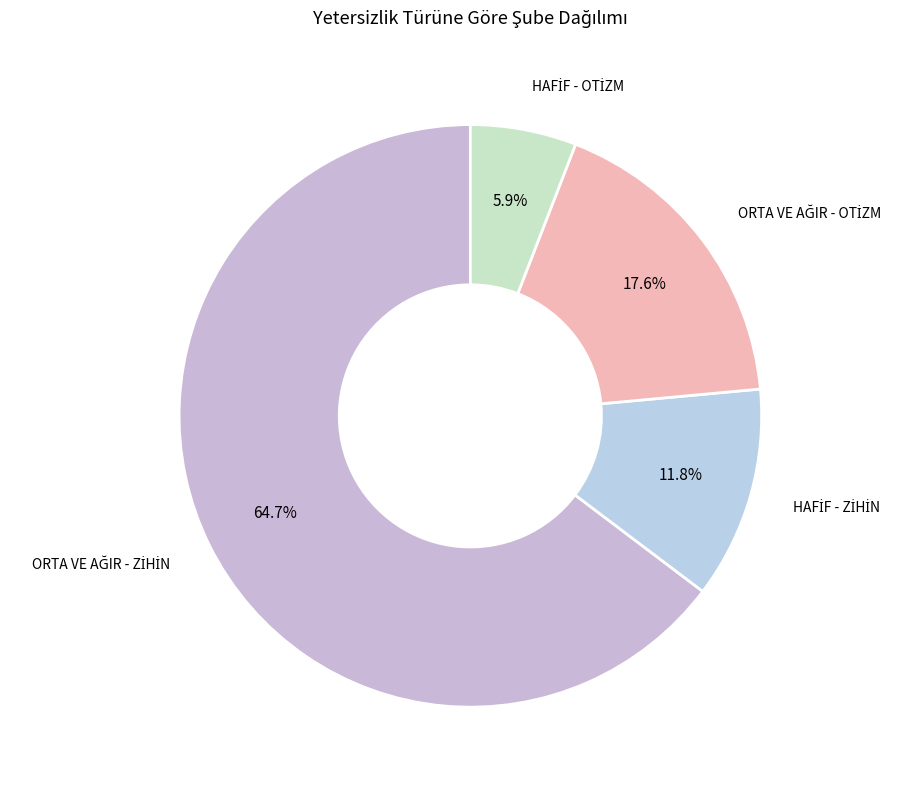

Does any single category account for the majority?

Yes